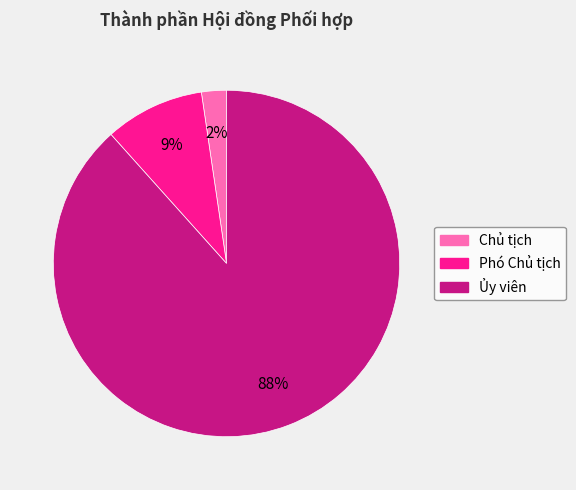

Which category has the smallest portion of the pie?

Chủ tịch